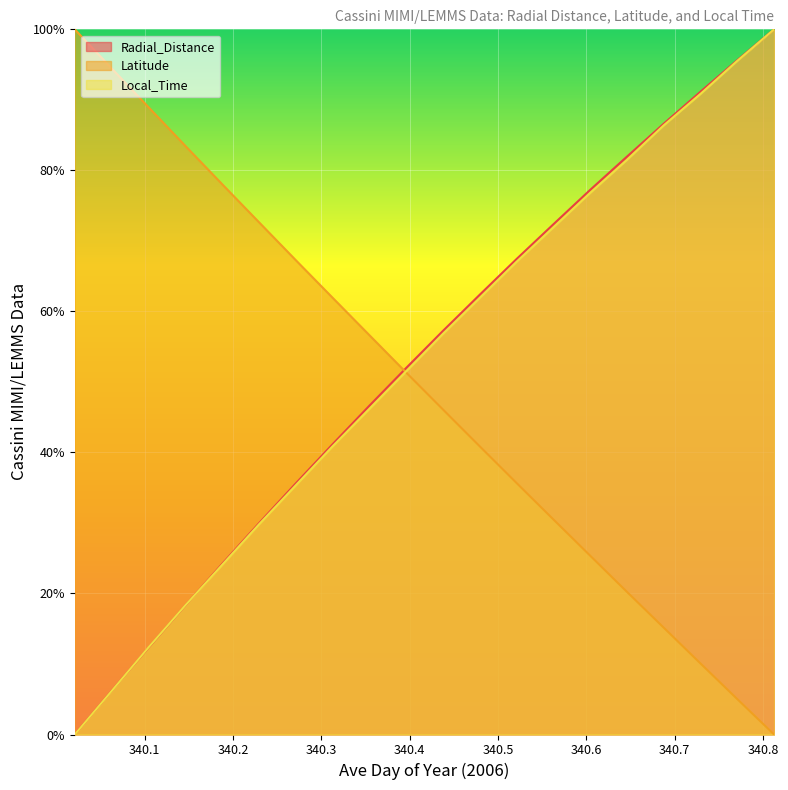

What is the difference between the maximum and minimum values in the Local_Time series?

100.0